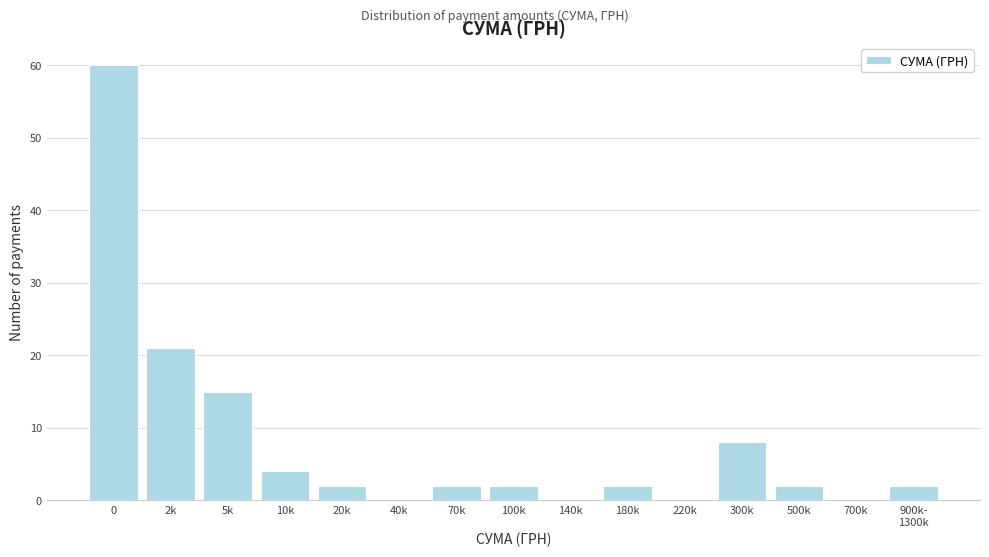

What is the sum of all values?

120